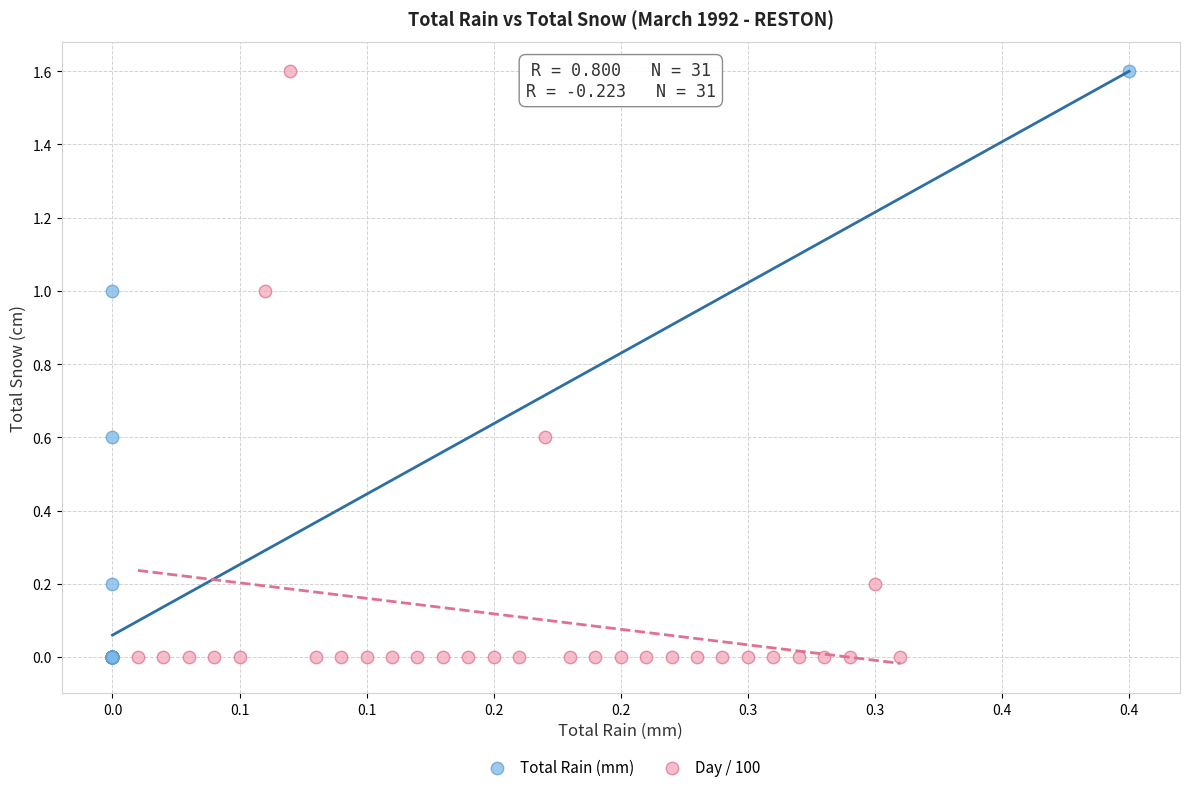

What are all the series names shown in the legend?

Total Rain (mm), Day / 100